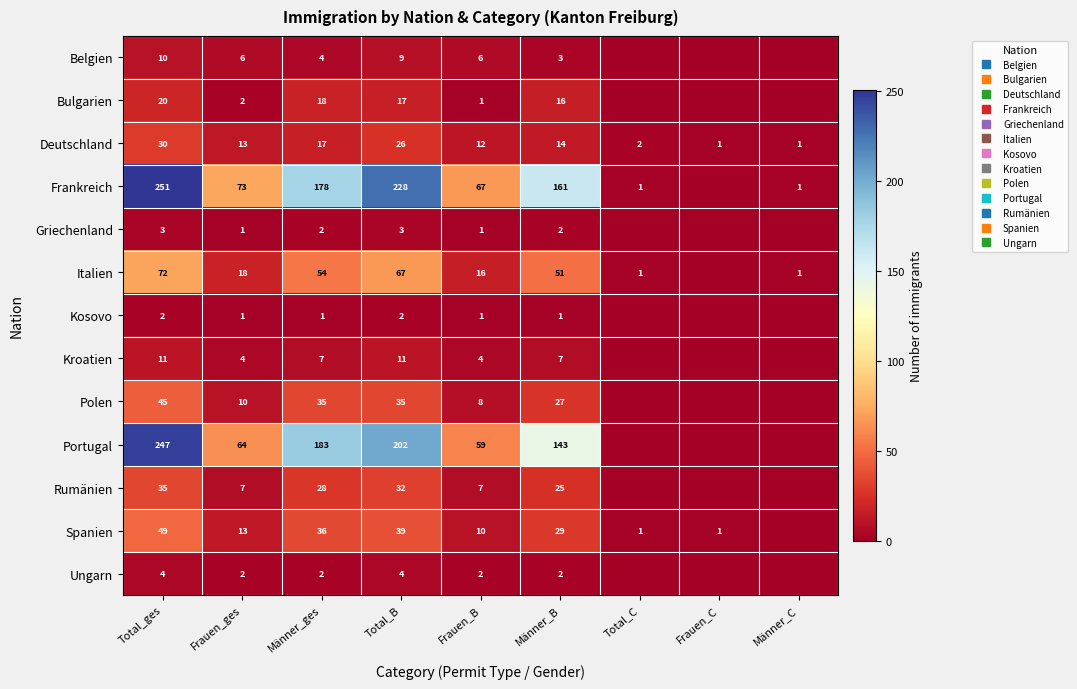

Is the value of Bulgarien at Total_B greater than the value of Belgien at Total_ges?

Yes